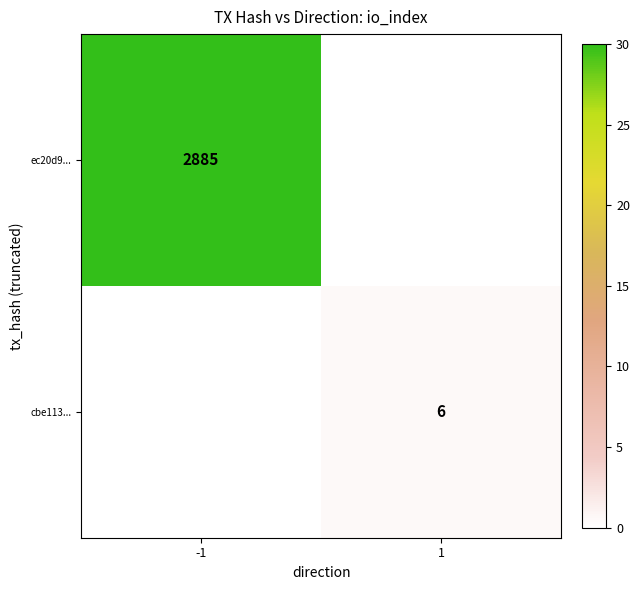

Which category has the lowest value across all series?

1